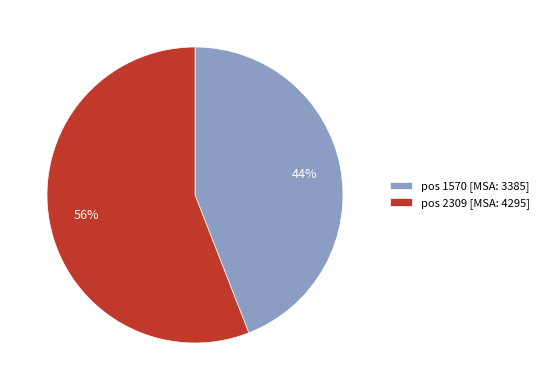

What is the smallest slice in the pie chart?

pos 1570 [MSA: 3385]